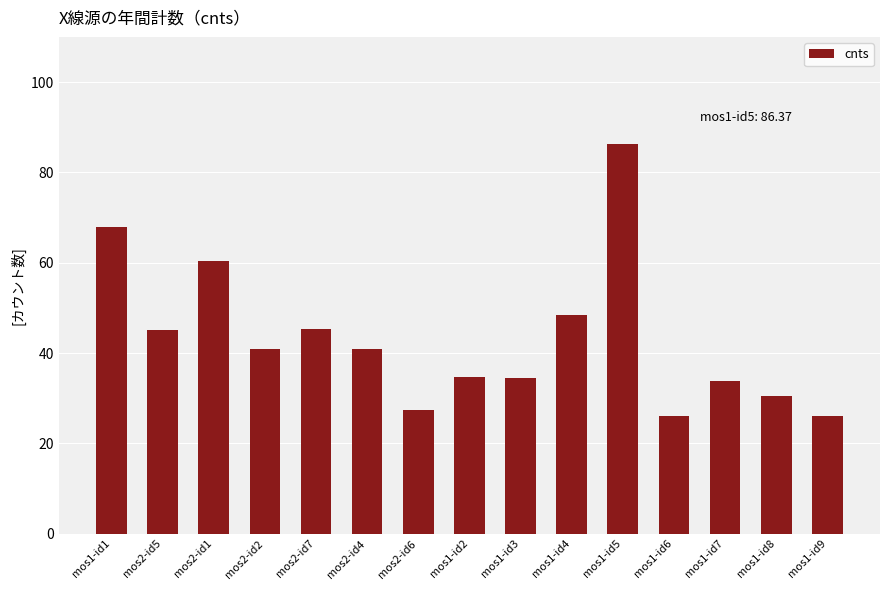

What is the change in value from mos1-id4 to mos1-id6?

-22.4